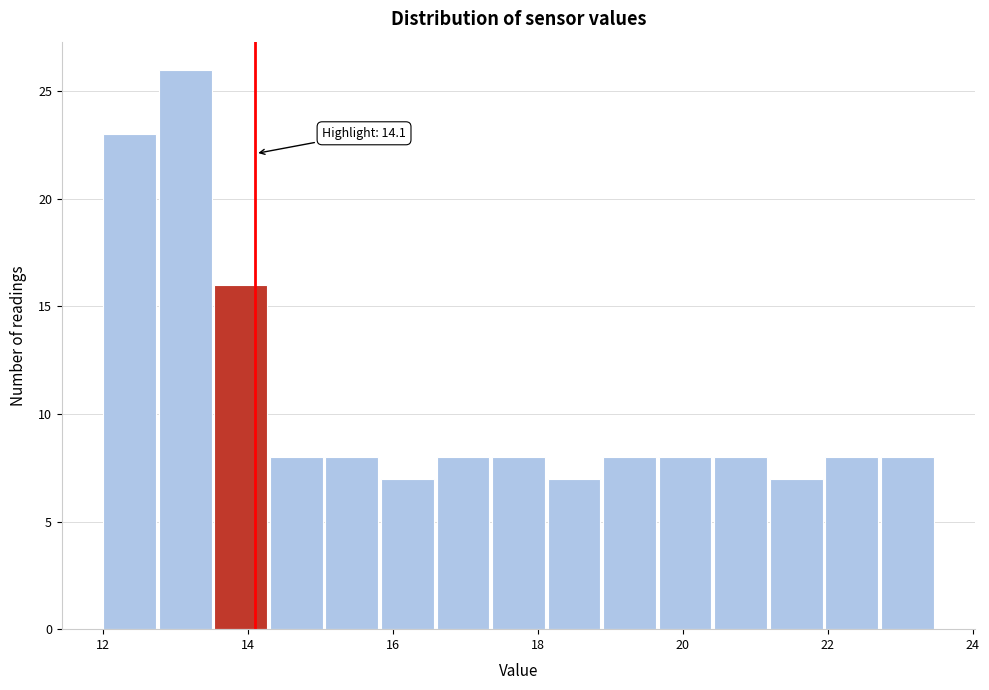

Read against the x-axis, roughly where is the centre of the tallest bar?

13.2